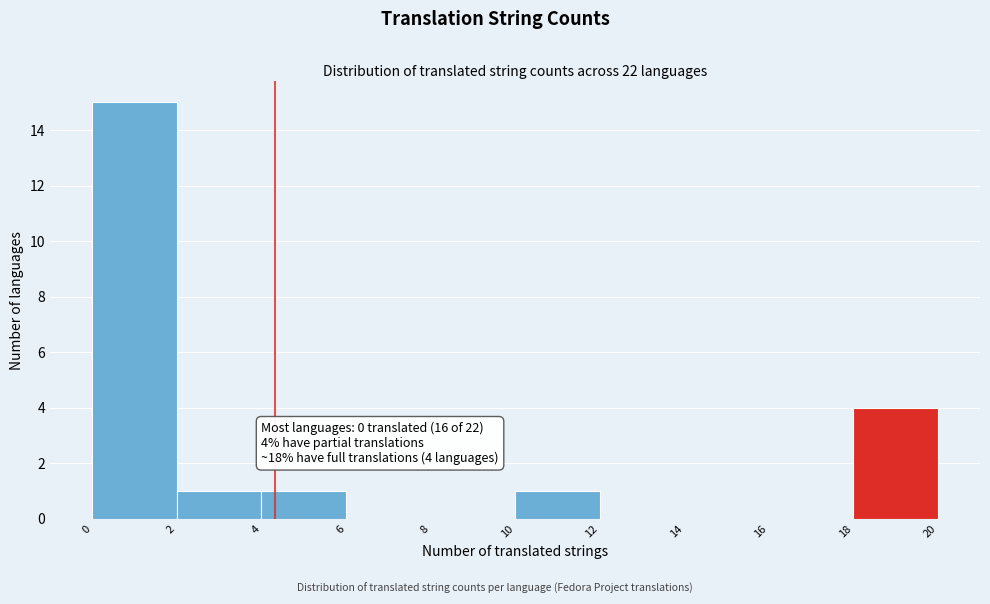

Which range on the x-axis has the tallest bar?

0 to 2